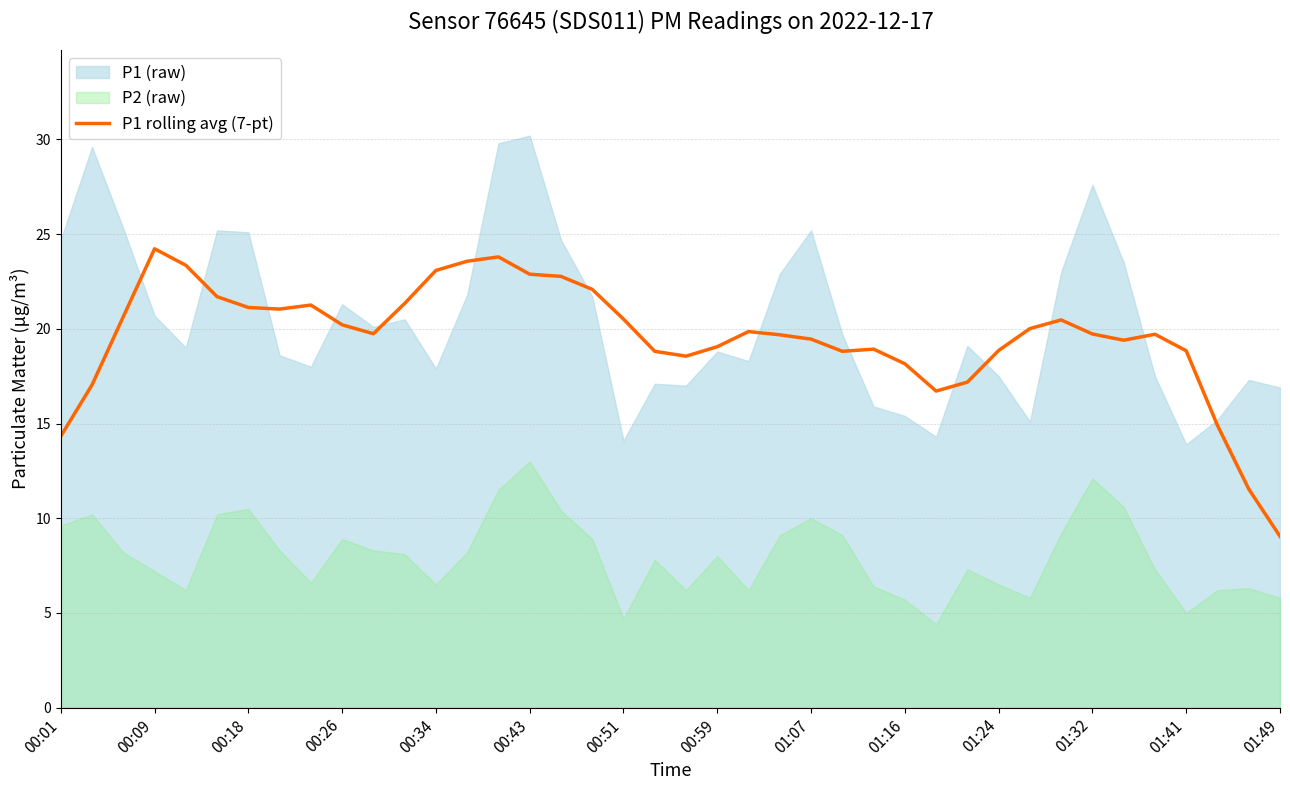

Does the chart display data point markers on the line(s)?

No